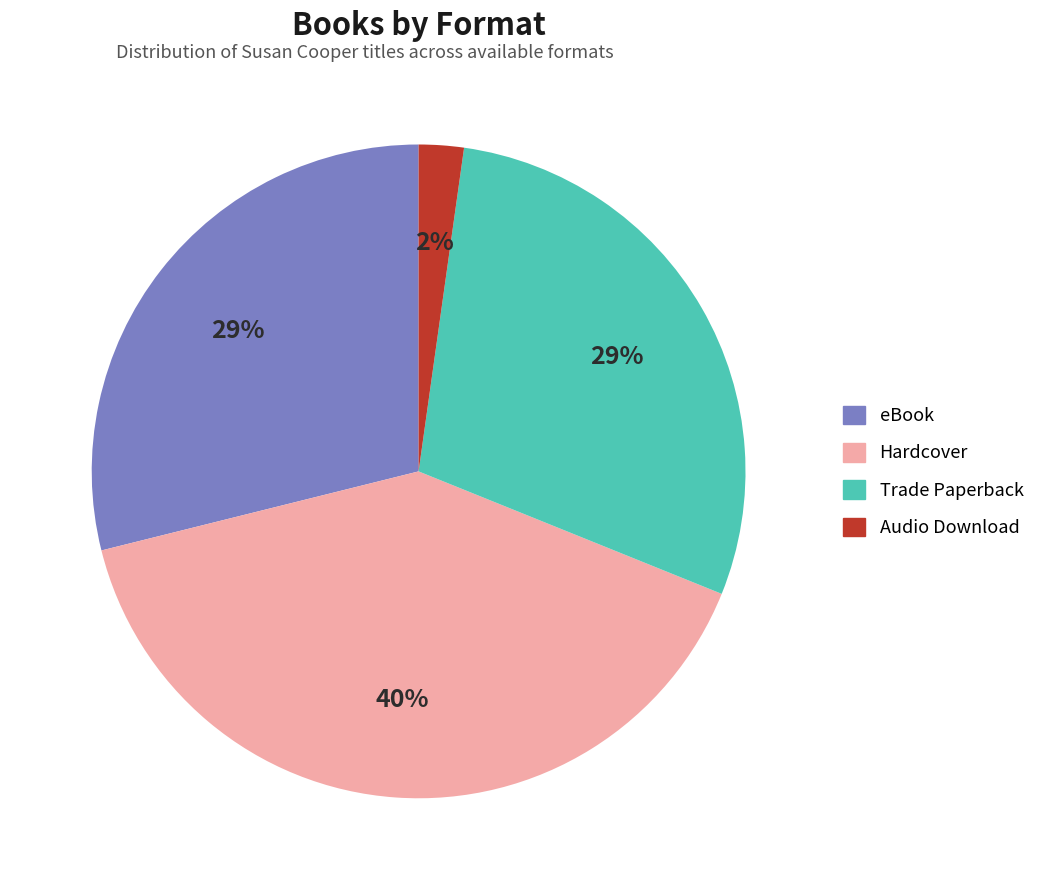

The Hardcover slice represents 29% of the pie. True or false?

False